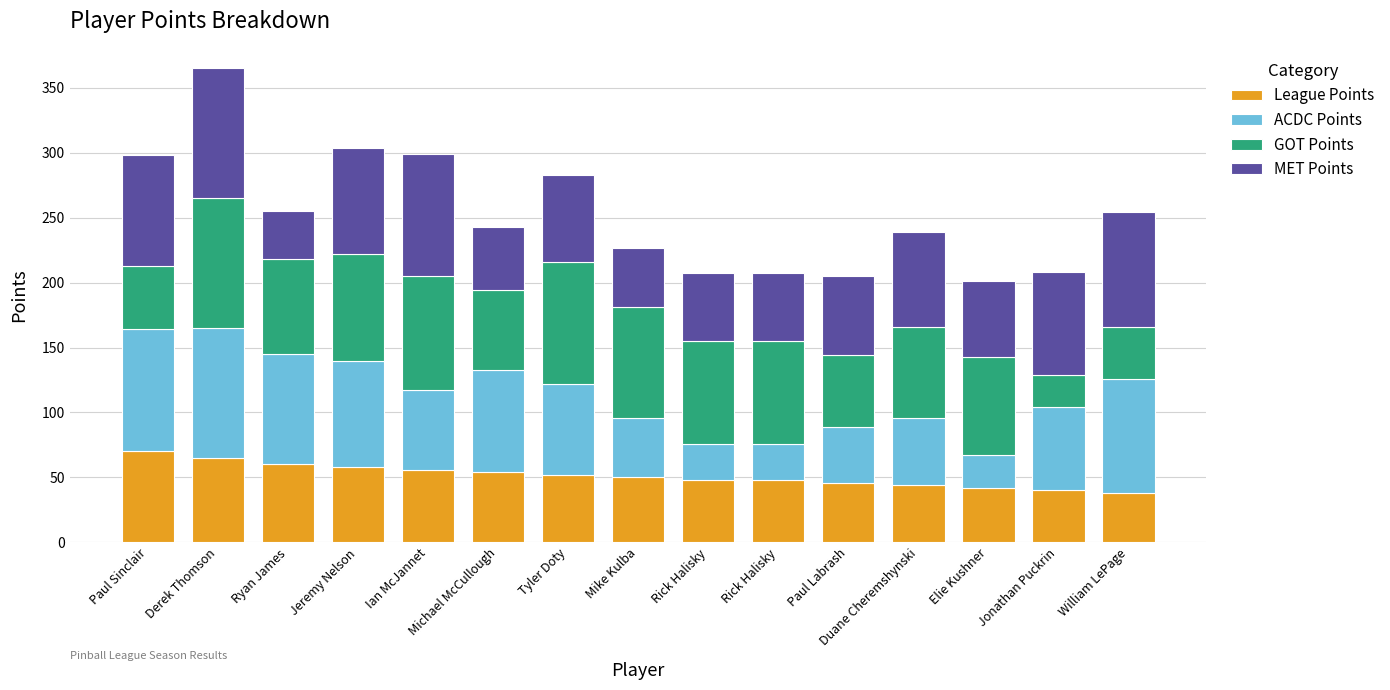

Are the bars grouped side by side (vs. stacked)?

No